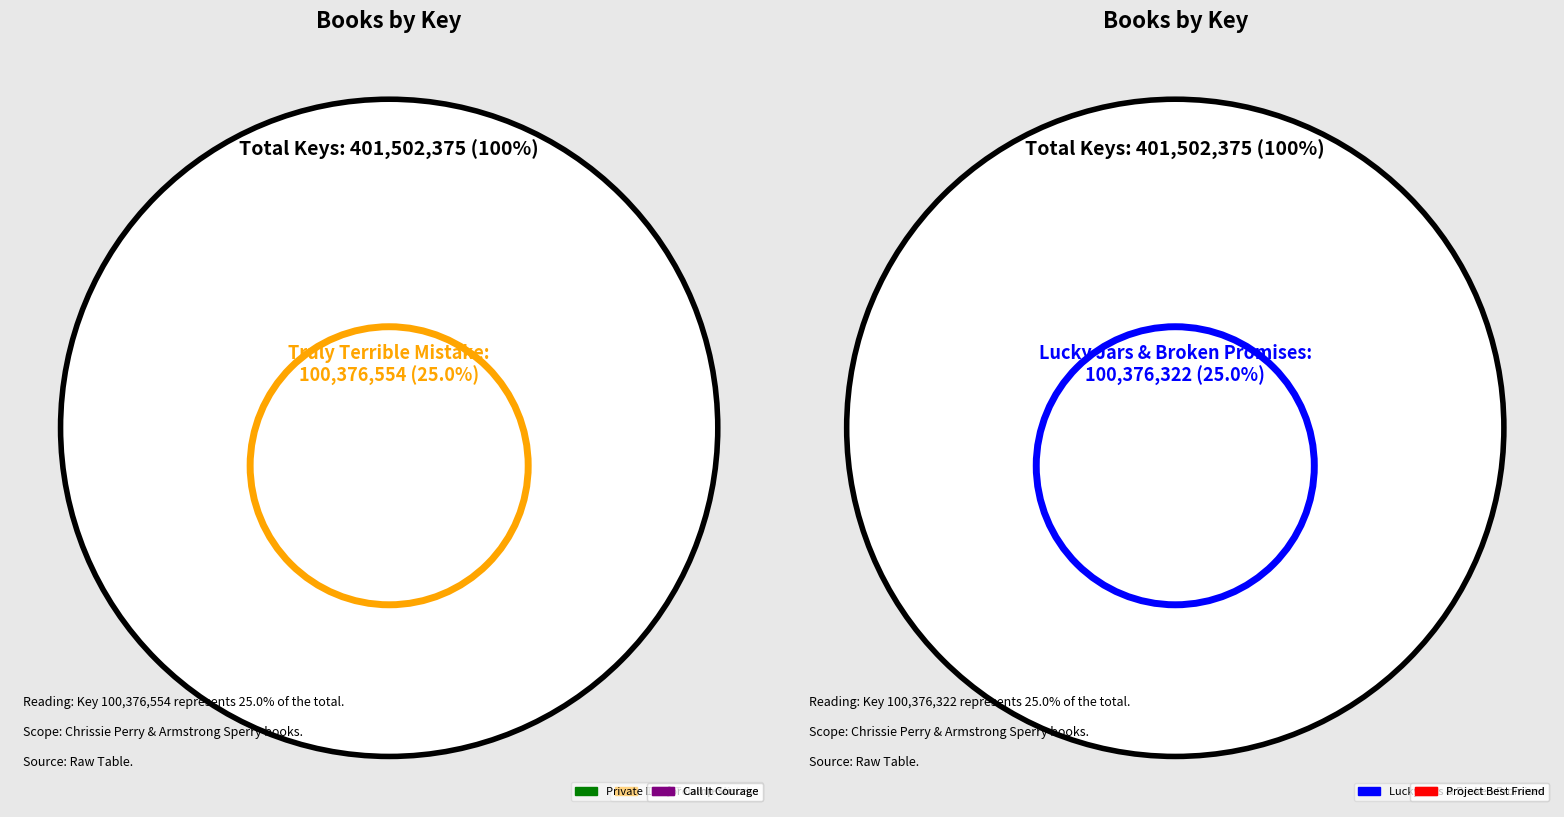

Does any single category account for the majority?

No